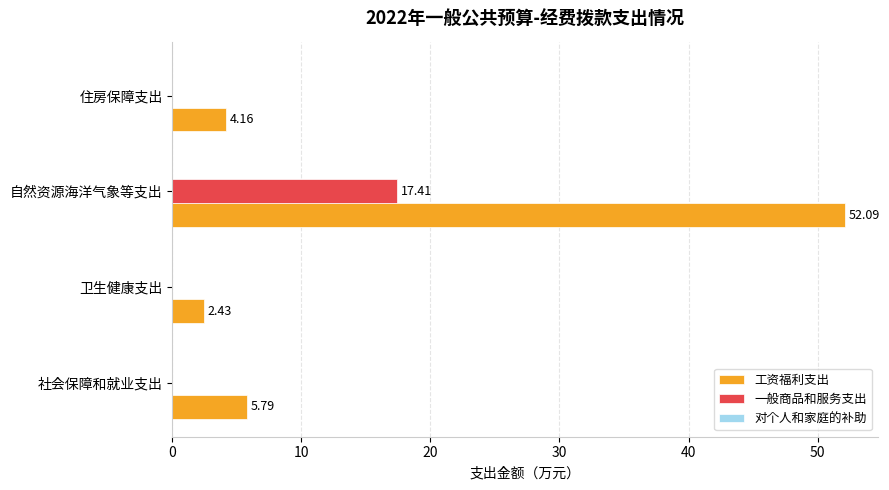

What is the sum of all 工资福利支出 values?

64.5